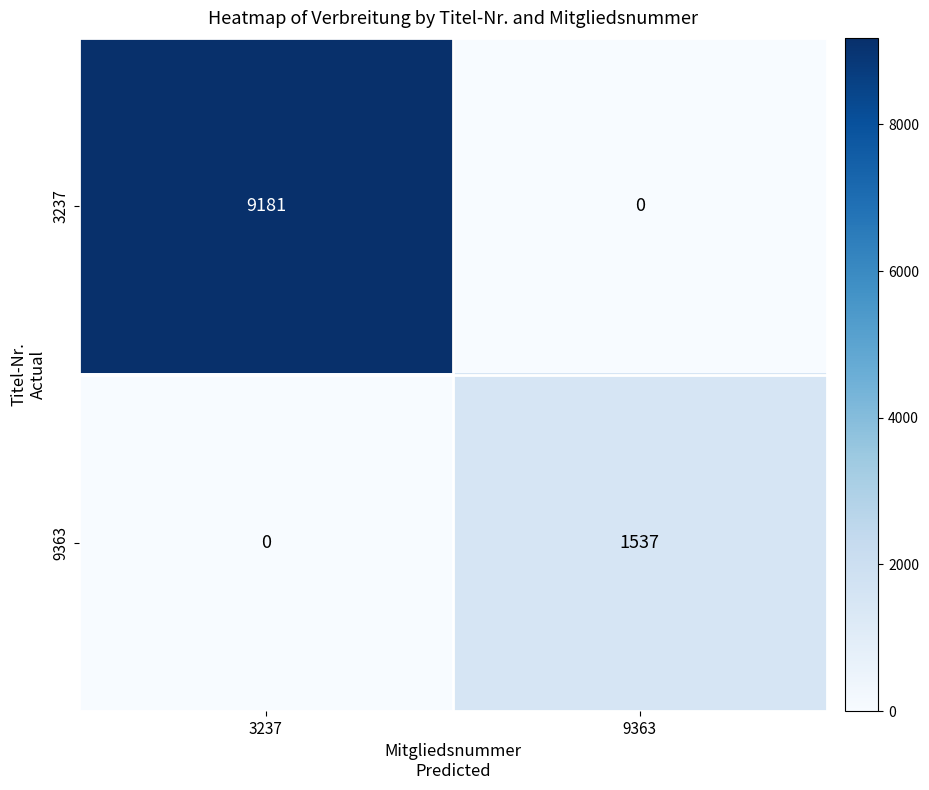

Which series has the largest total across all categories?

3237